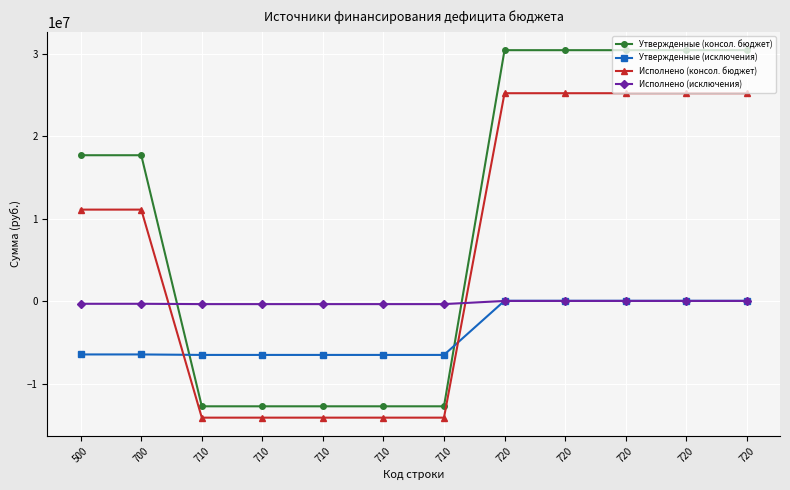

Which has a higher value, 710 or 500?

500